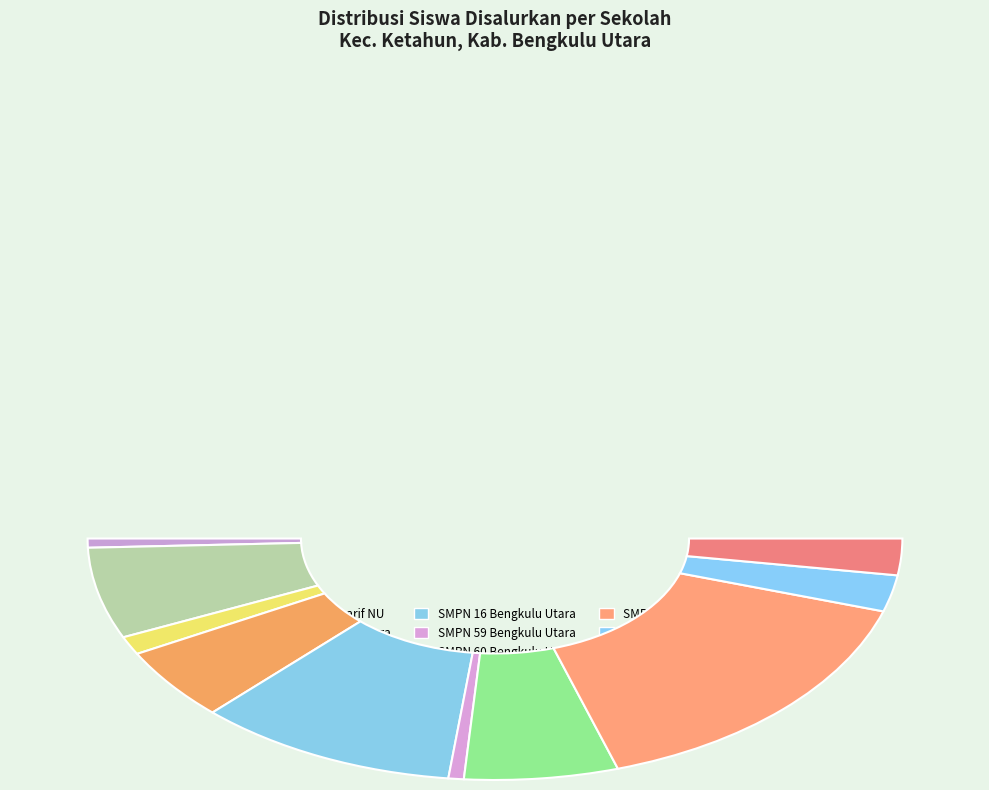

What portion of the pie excludes SMPN 61 BENGKULU UTARA?

69.5%